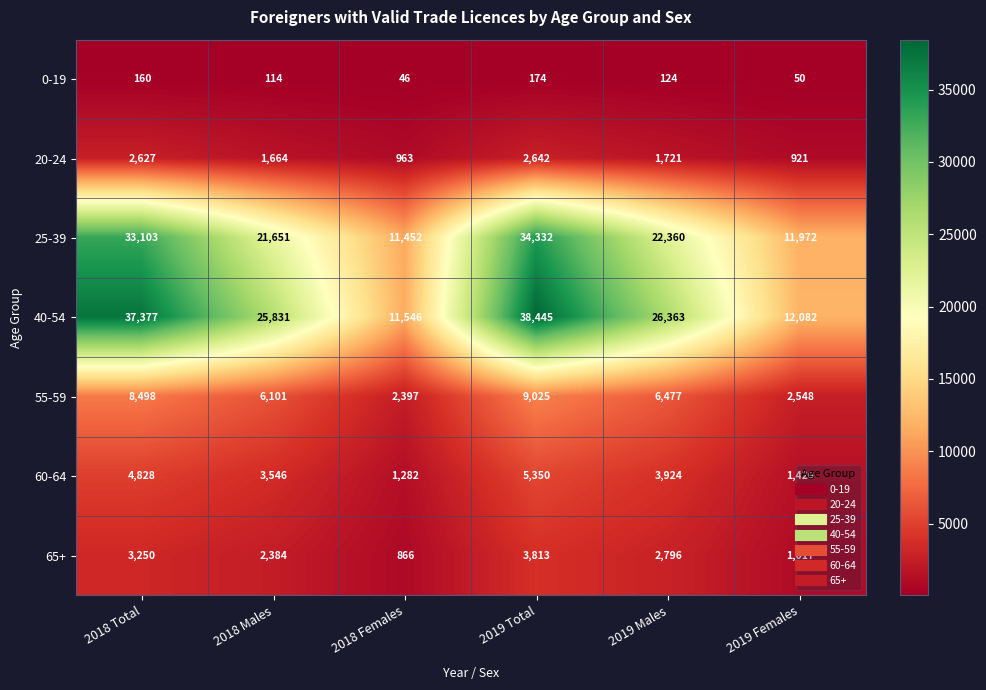

At 2018 Total, list the series in order from largest to smallest.

40-54, 25-39, 55-59, 60-64, 65+, 20-24, 0-19